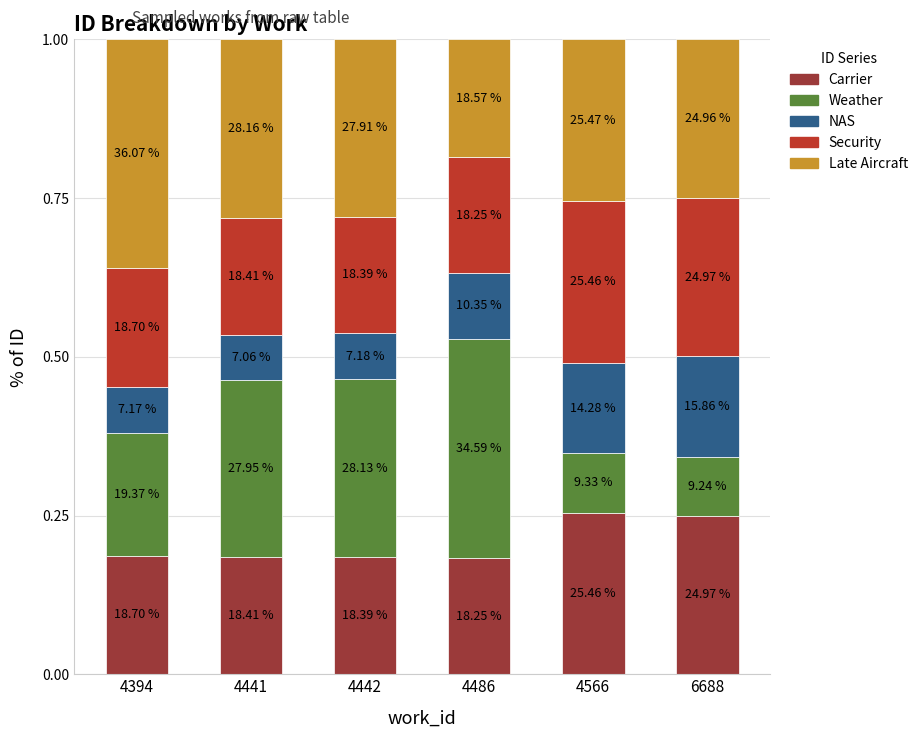

Does the chart contain any negative values?

No